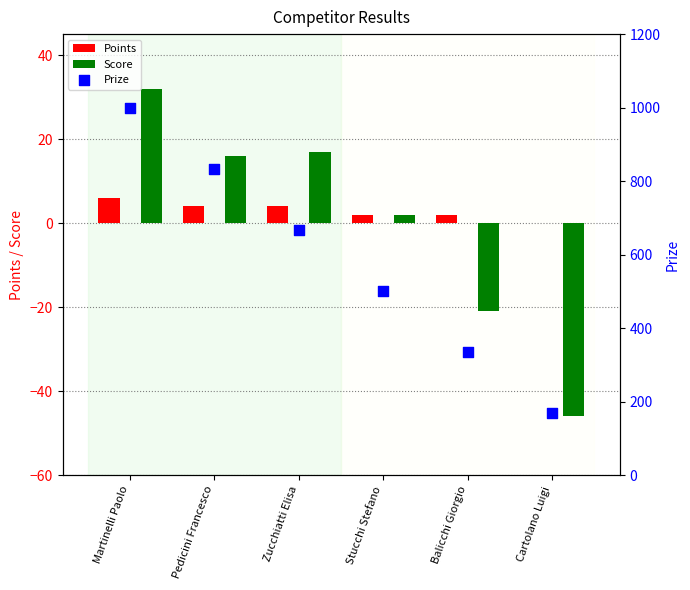

What are all the series names shown in the legend?

Points, Score, Prize